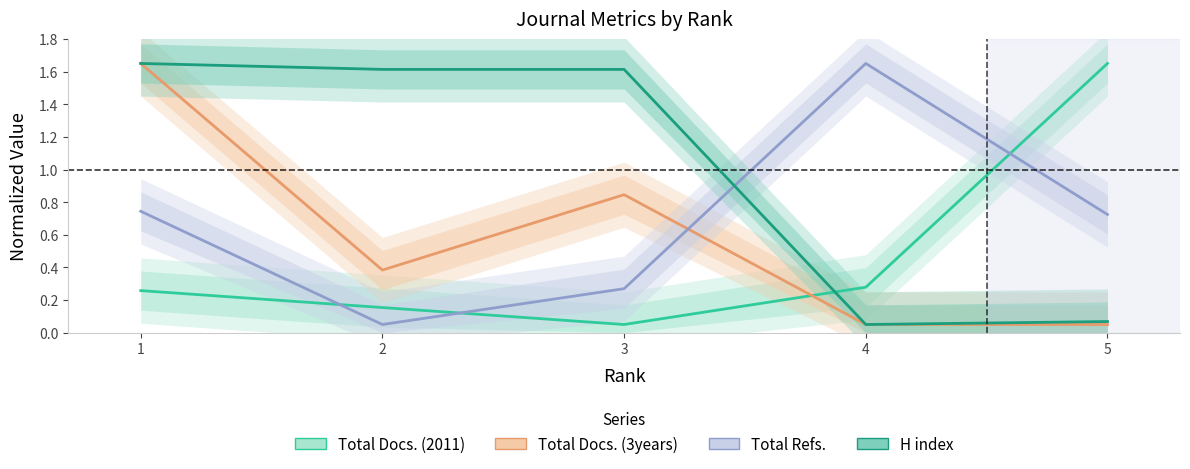

How many series are shown in this chart?

4